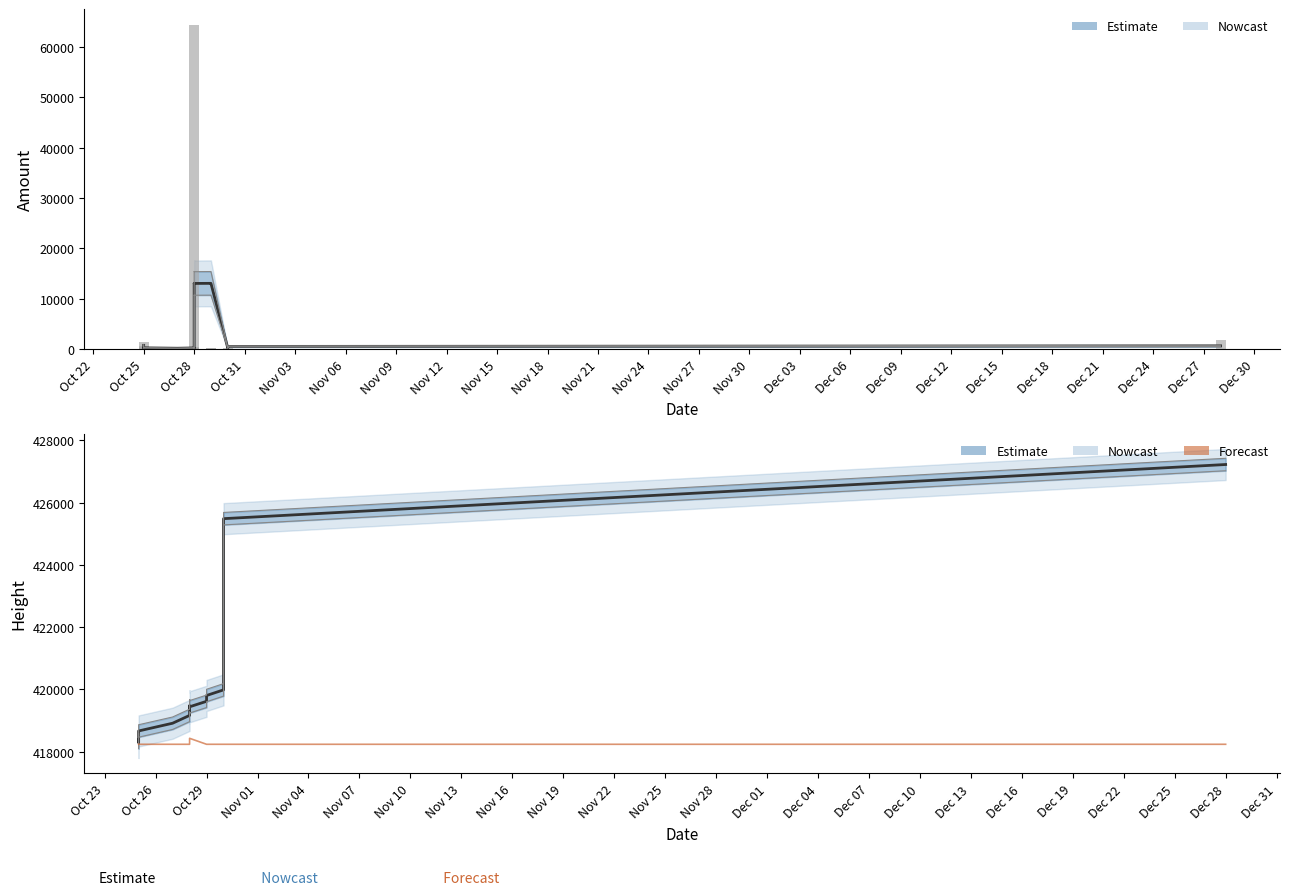

Which series changed the most between Nov 09 and Dec 15?

Height